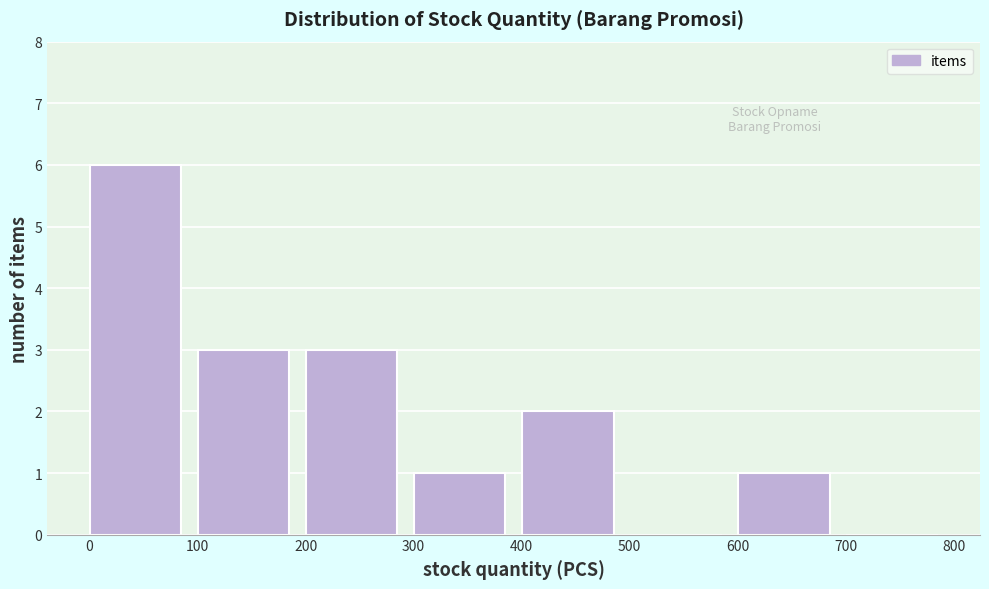

Over which range of the x-axis is the bar tallest?

0 to 100